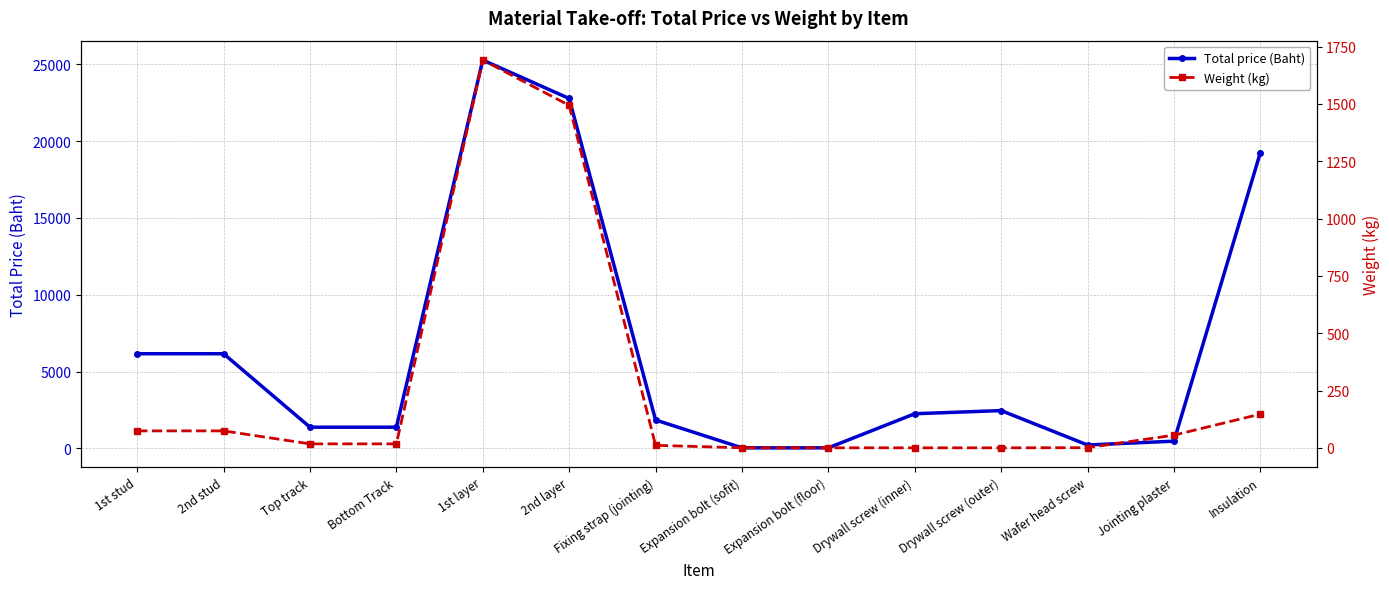

At which label does Total price (Baht) first exceed 2255?

1st stud